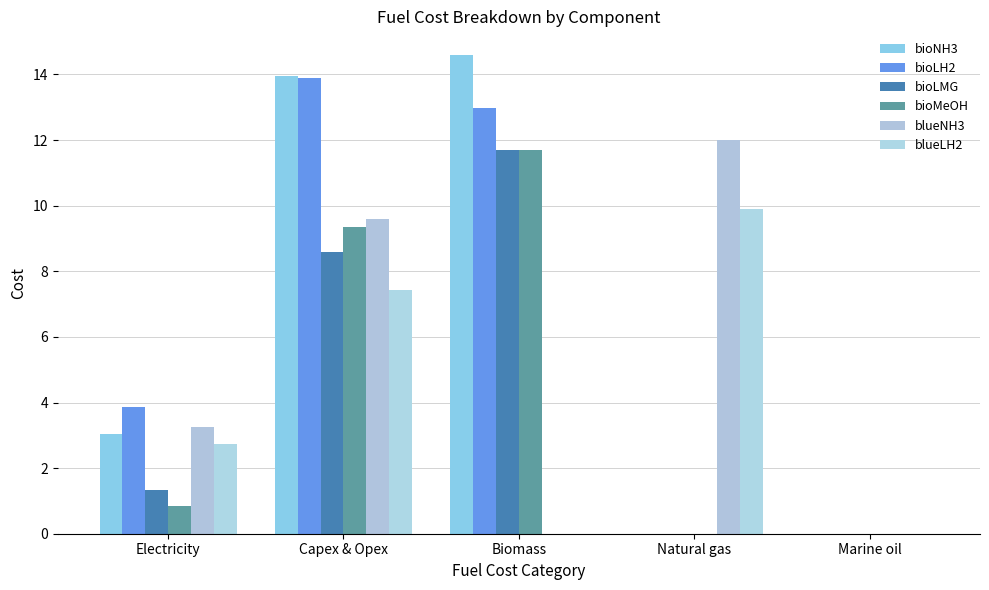

How many groups of bars are there?

5